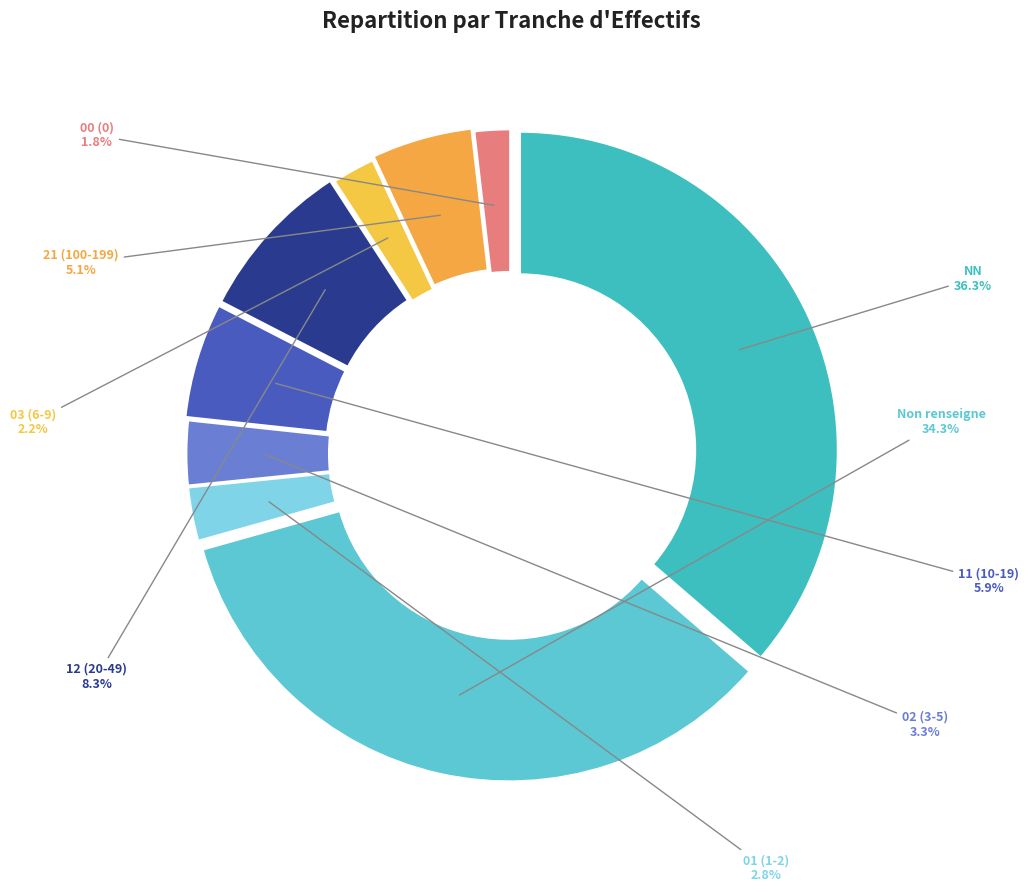

Between 03 (6-9) and 12 (20-49), which is larger?

12 (20-49)